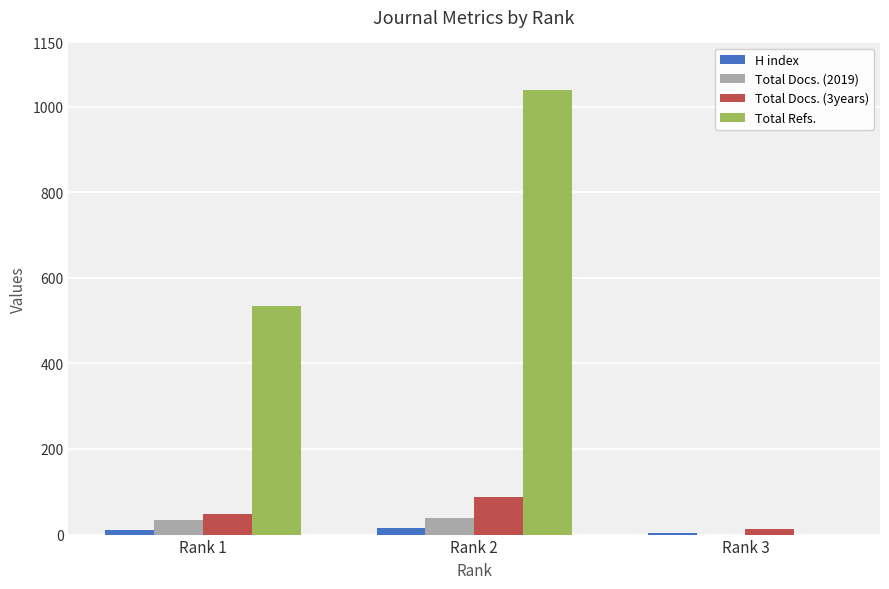

At which category does the chart reach its peak across all series?

Rank 2